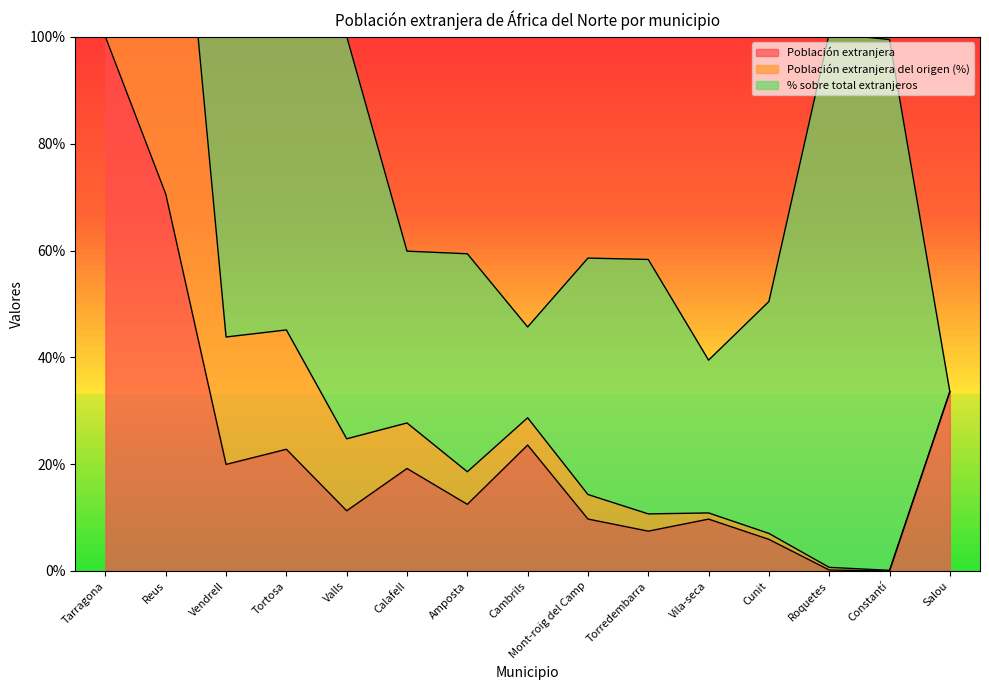

How many interior local valleys does the Población extranjera series have?

5